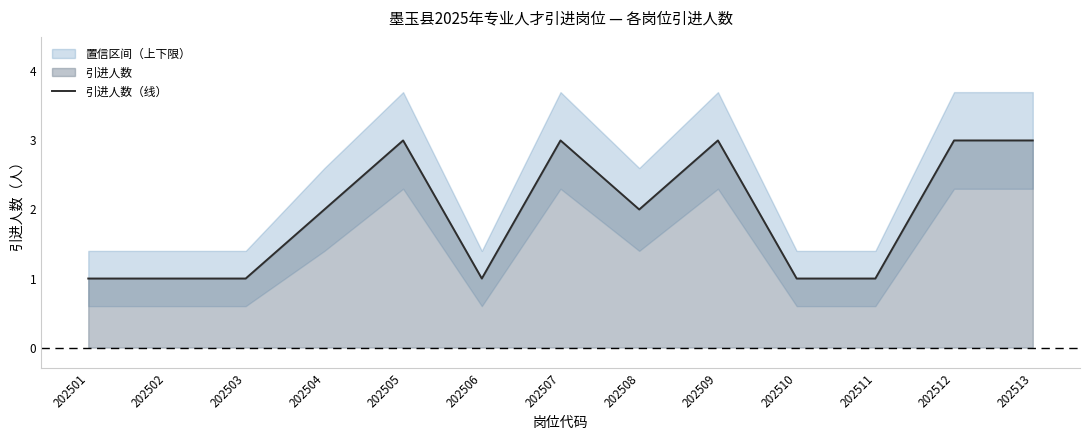

Reading left to right, transcribe all the data shown in this chart.

1	1	1	2	3	1	3	2	3	1	1	3	3